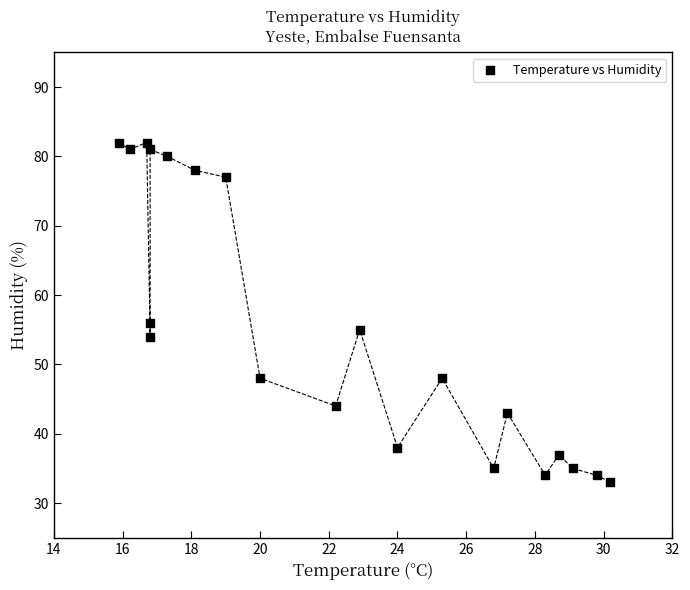

What Y value in the scatter plot is closest to 57?

56